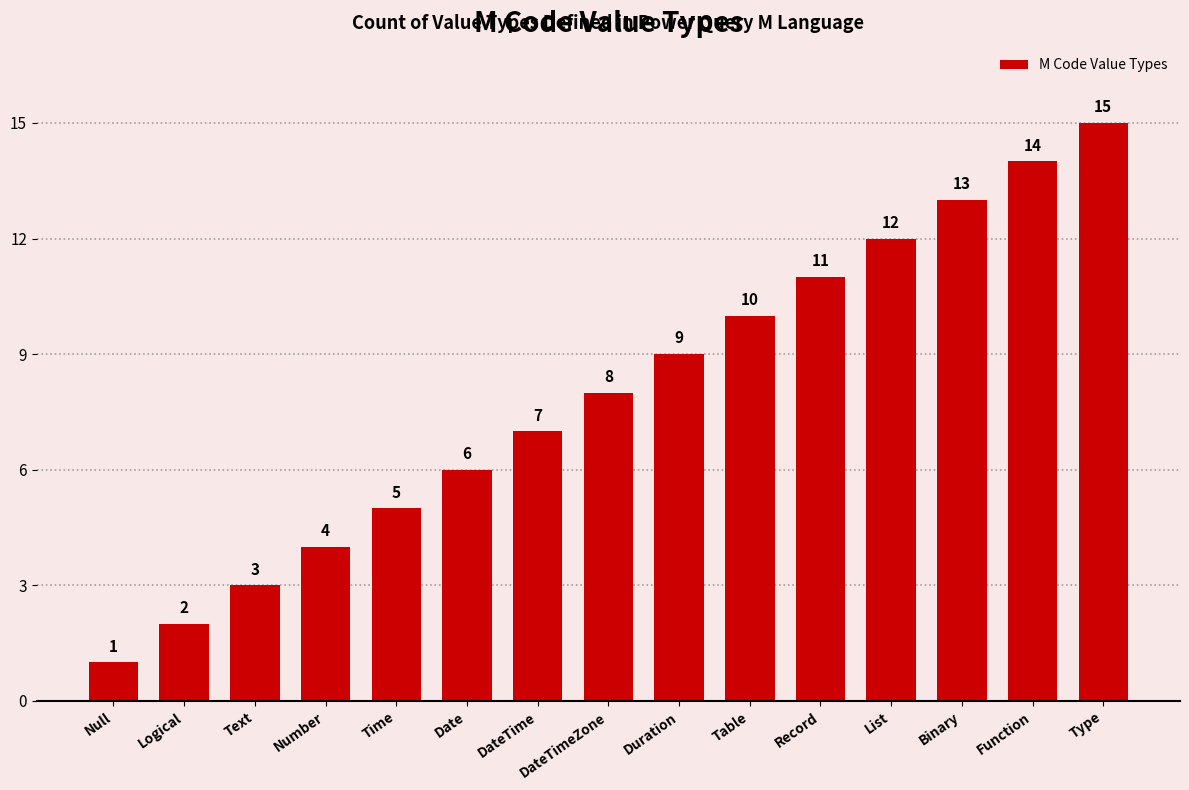

Where is the data nearest to the value 8?

DateTimeZone